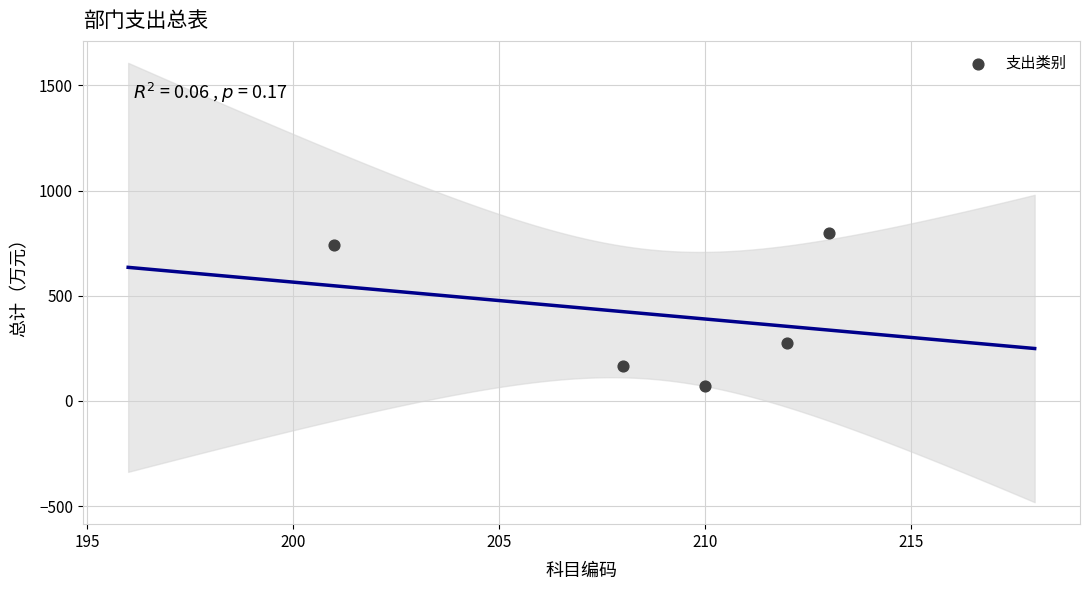

What Y value in the scatter plot is closest to 435?

273.2